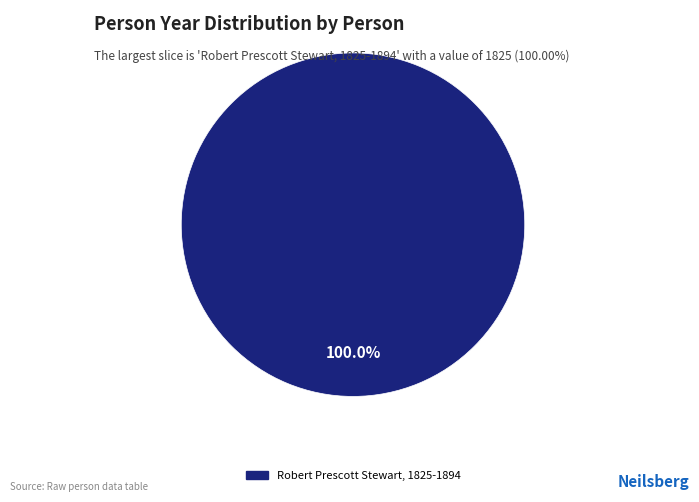

Rank the categories by value from lowest to highest.

Robert Prescott Stewart, 1825-1894